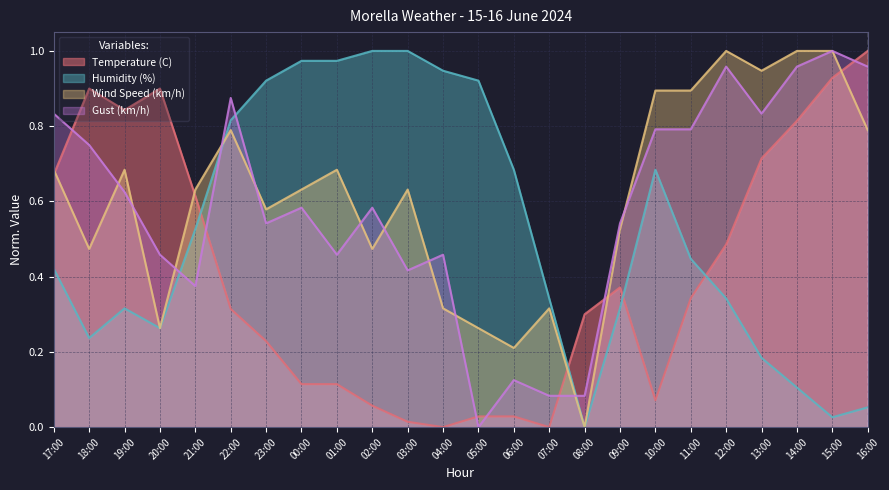

What is the label of the 15th point from the left?

07:00